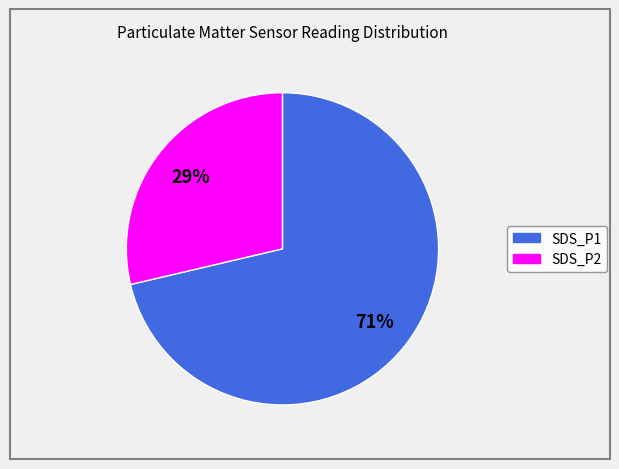

To the nearest percent, what is the combined percentage of SDS_P2 and SDS_P1?

100%